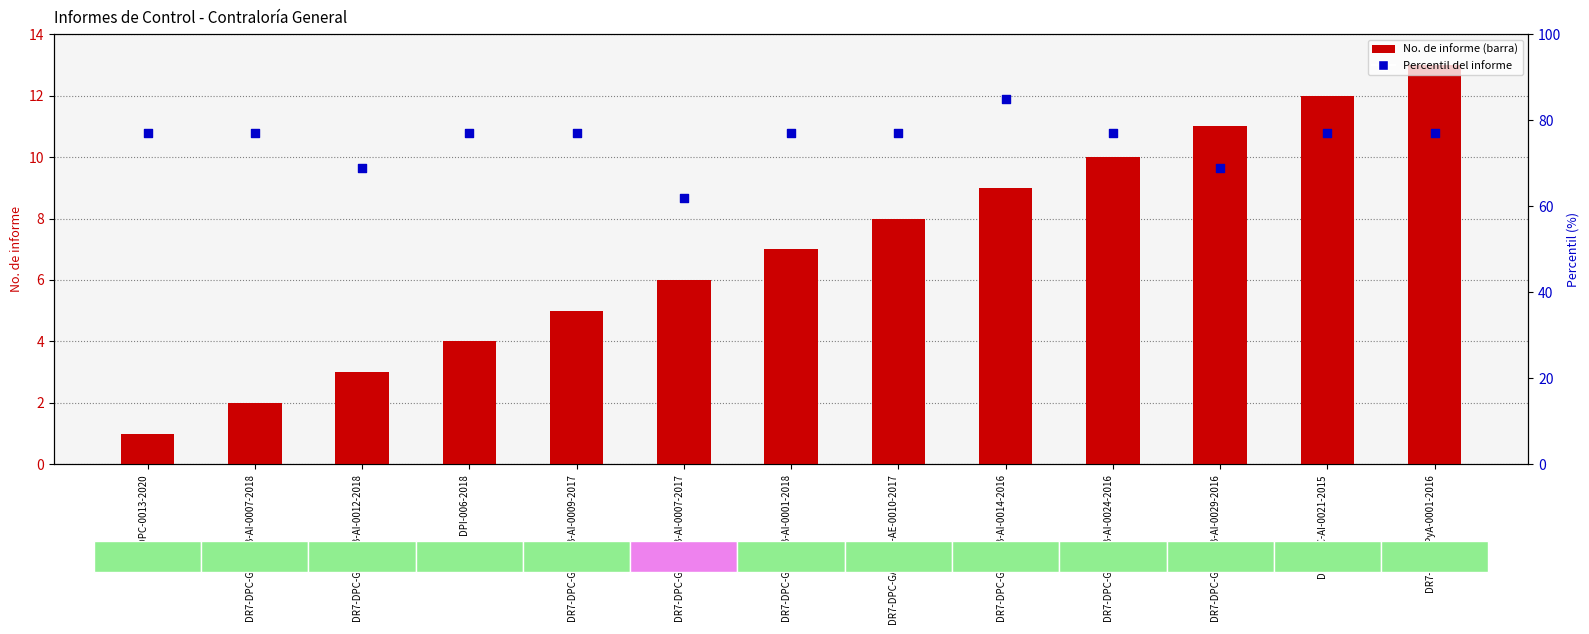

Which series has the largest total across all categories?

Percentil del informe